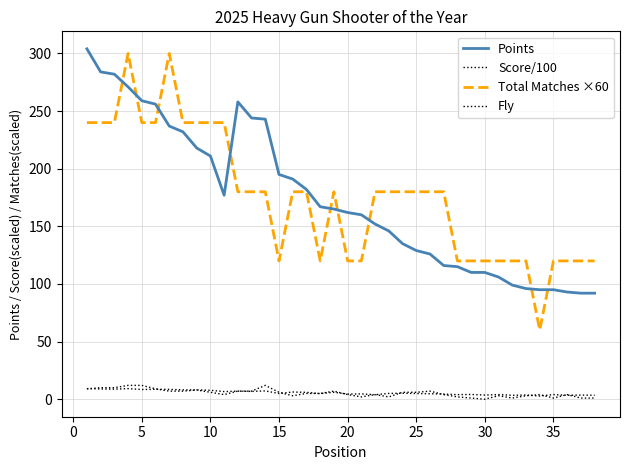

How many lines are shown in the chart?

4